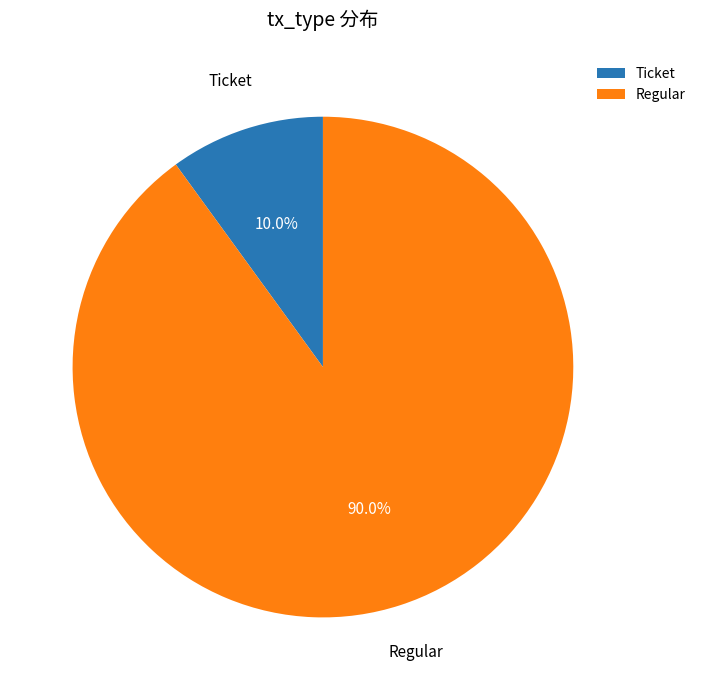

Rank the categories by value from highest to lowest.

Regular, Ticket